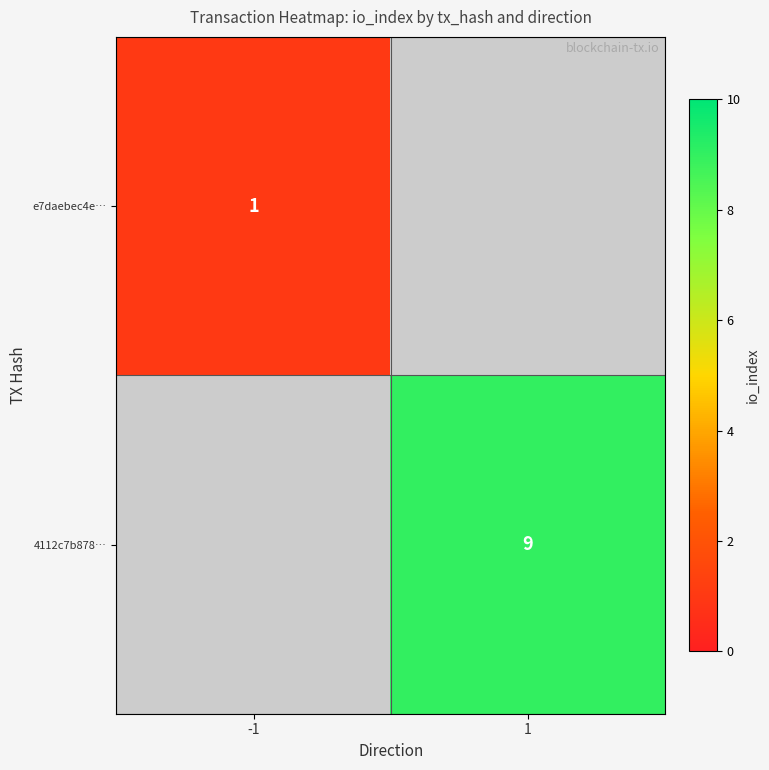

At how many categories does at least one series exceed 2?

1